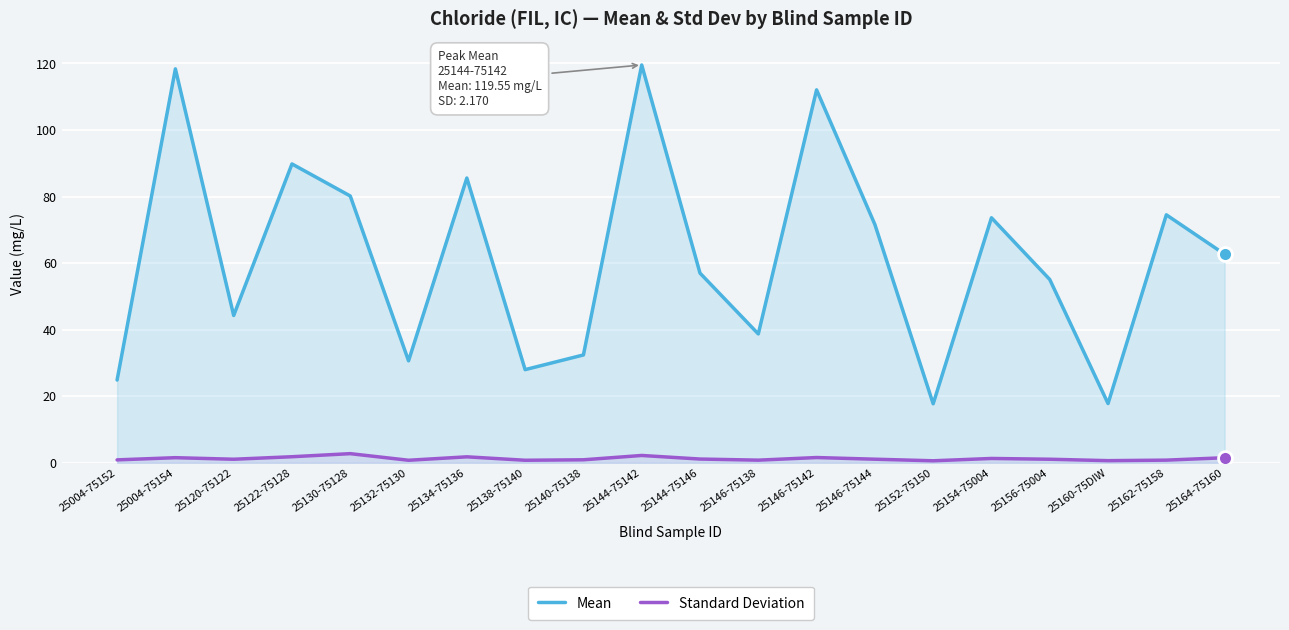

How many data points in Standard Deviation are above 1?

12